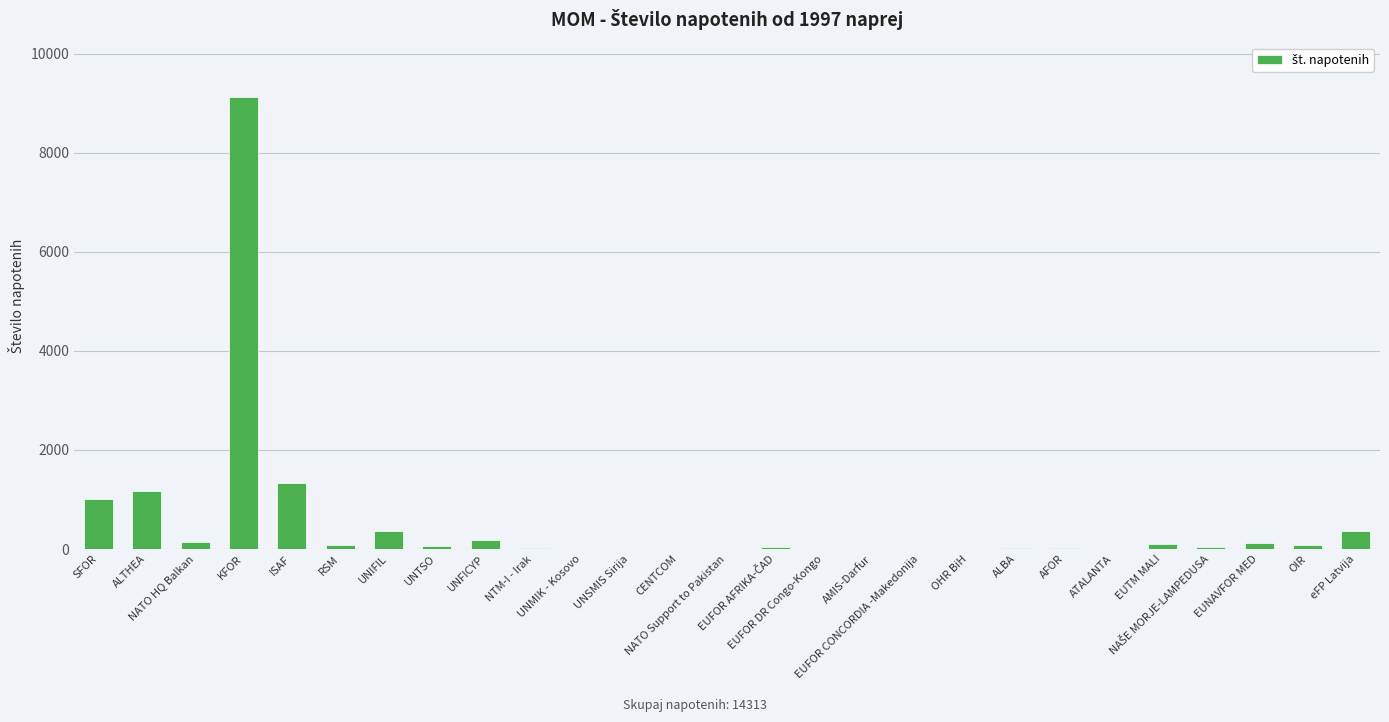

What is the greatest value displayed?

9128